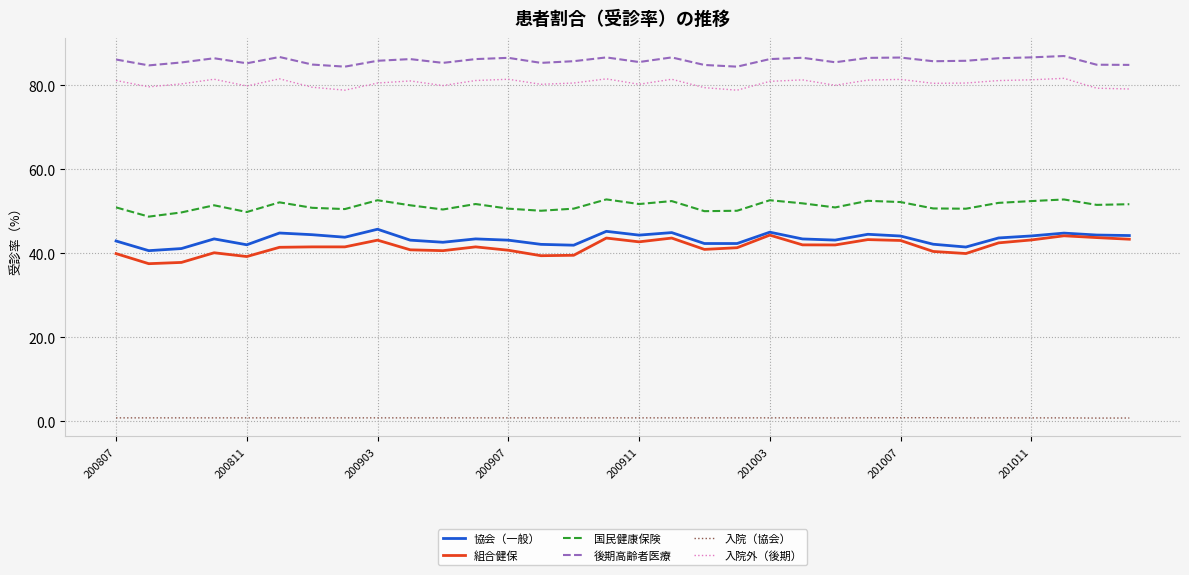

True or false: 国民健康保険 and 入院外（後期） intersect in this chart.

False